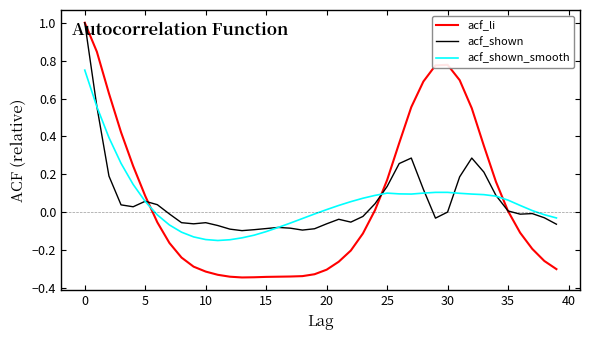

Which series has the widest spread of values?

acf_li